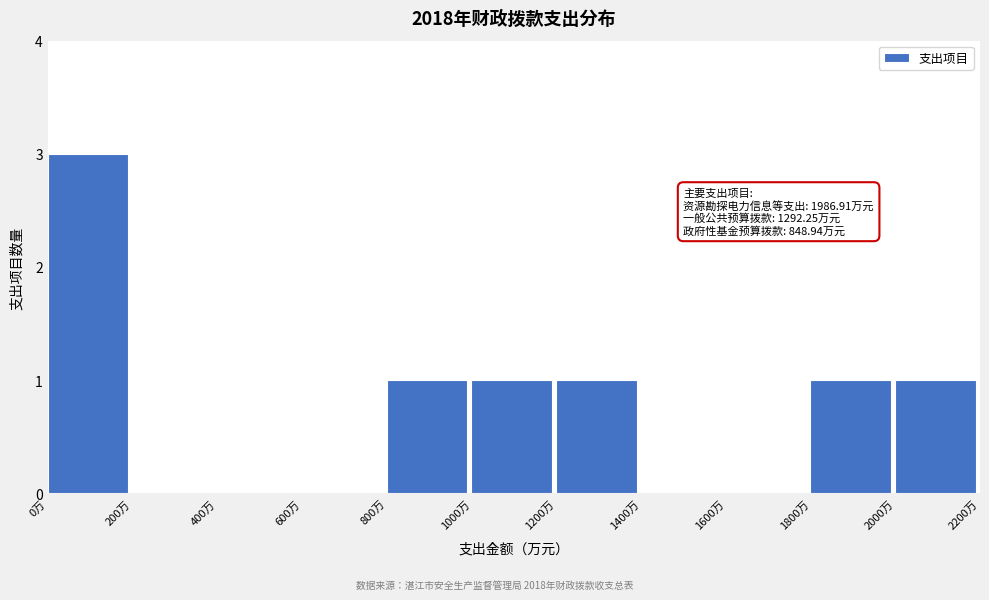

Which range on the x-axis has the tallest bar?

0 to 200